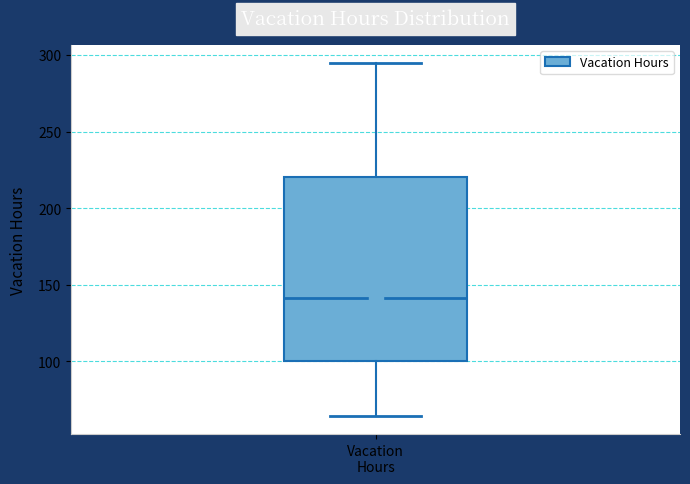

Where does the upper whisker of the box for Vacation Hours end on the y-axis? The values are not printed on the chart, so give them approximately, as read against the axis.

295